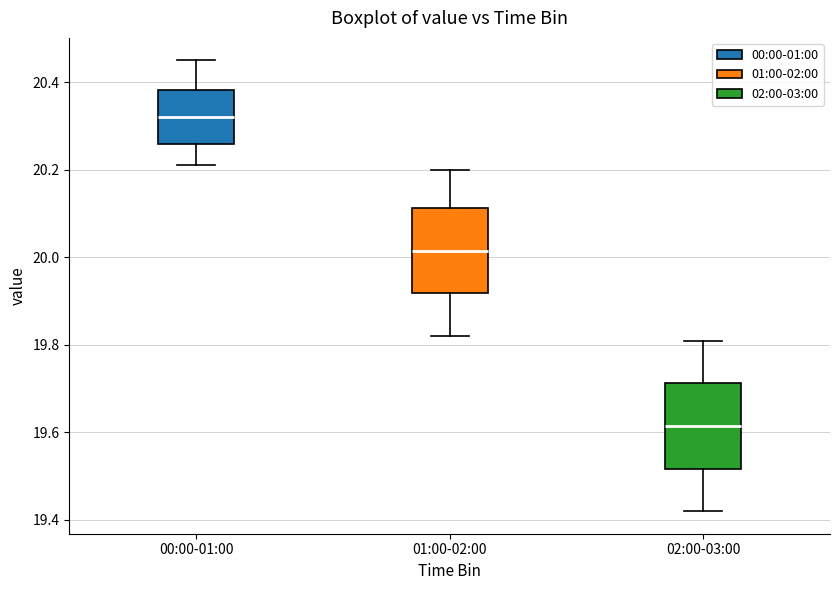

Reading left to right, transcribe this box plot: for each box, give where its median line is, the range the box spans, and where its two whiskers end, as read against the y-axis. The values are not printed on the chart, so give them approximately, as read against the axis.

00:00-01:00: median 20.32, box 20.26 to 20.38, whiskers 20.22 to 20.46
01:00-02:00: median 20.02, box 19.92 to 20.12, whiskers 19.82 to 20.20
02:00-03:00: median 19.62, box 19.52 to 19.72, whiskers 19.42 to 19.82